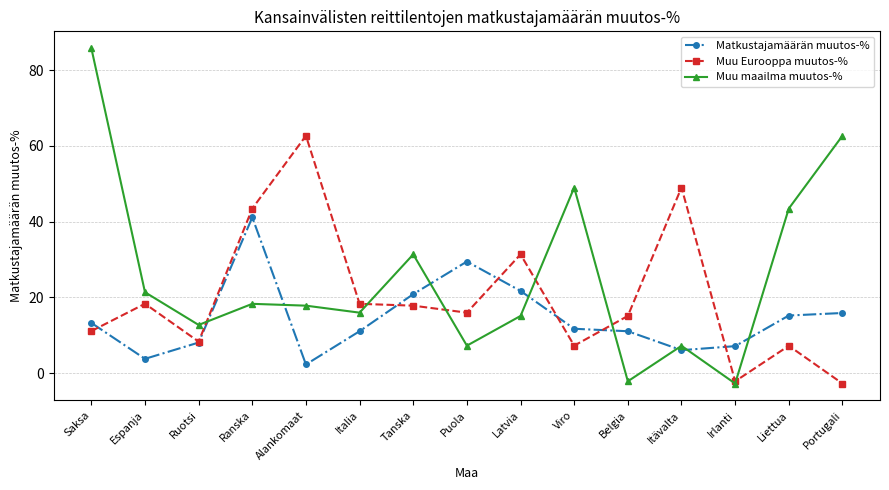

What is the sum of all Muu maailma muutos-% values?

383.3